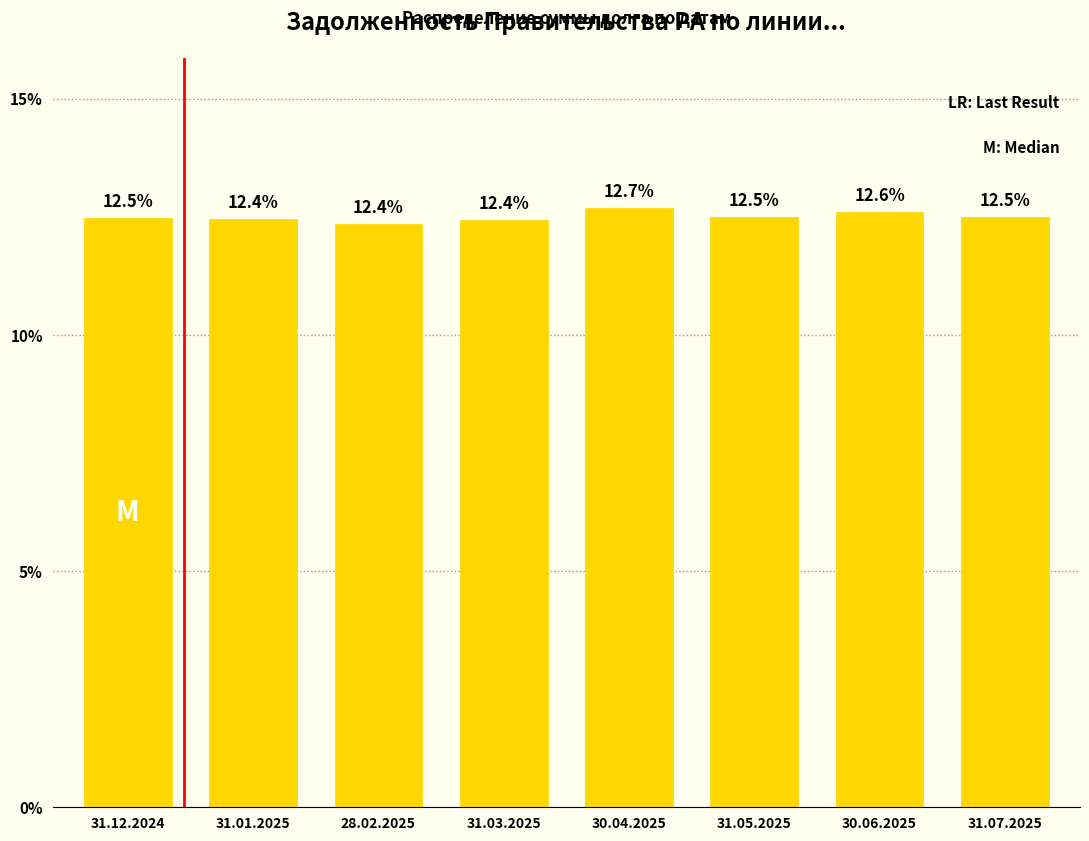

Reading left to right, transcribe all the data shown in this chart.

31.12.2024=12.5	31.01.2025=12.4	28.02.2025=12.4	31.03.2025=12.4	30.04.2025=12.7	31.05.2025=12.5	30.06.2025=12.6	31.07.2025=12.5